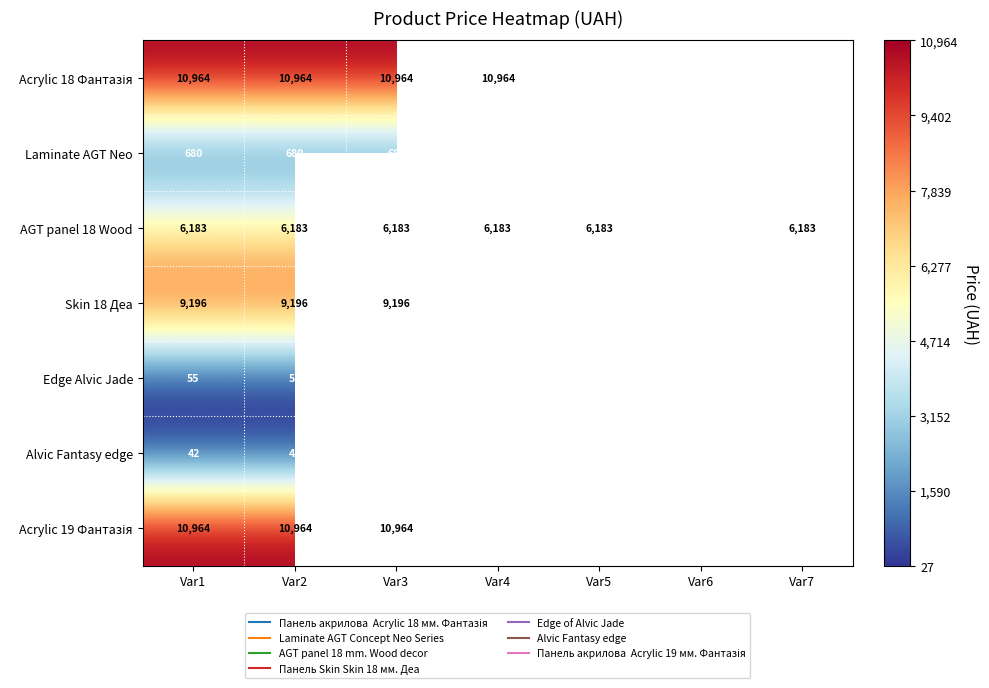

At which category is the sum across all series the highest?

Var1